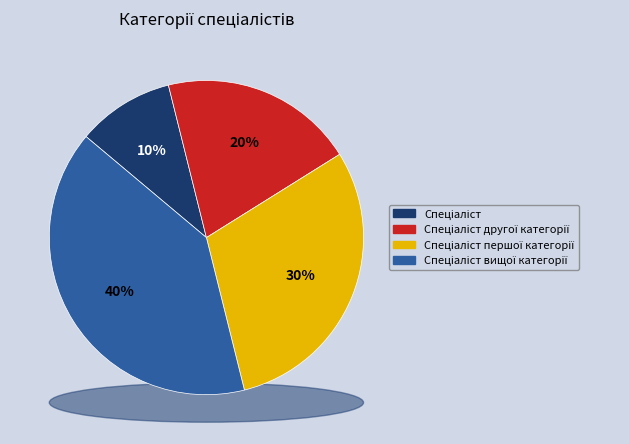

Between Спеціаліст and Спеціаліст другої категорії, which is larger?

Спеціаліст другої категорії